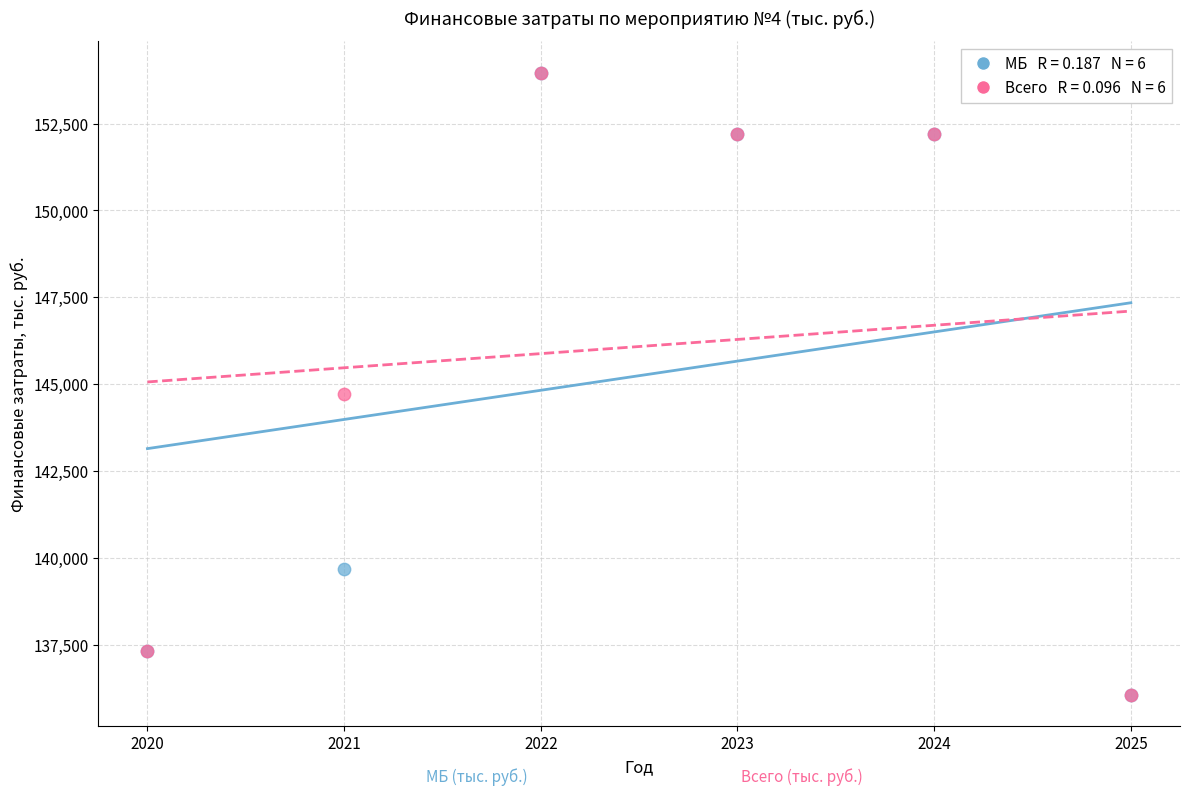

Across all series, what Y value is closest to 145010?

144729.8